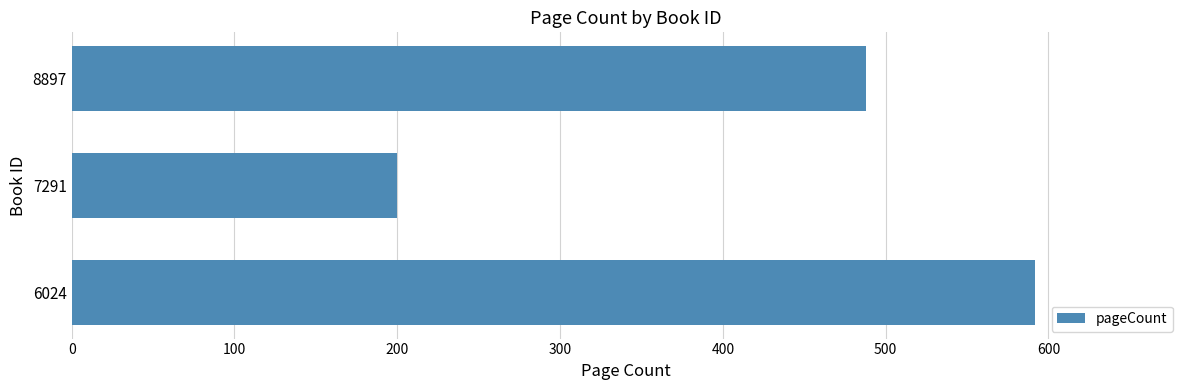

Approximately how many times larger is the value at 8897 compared to 6024?

0.8